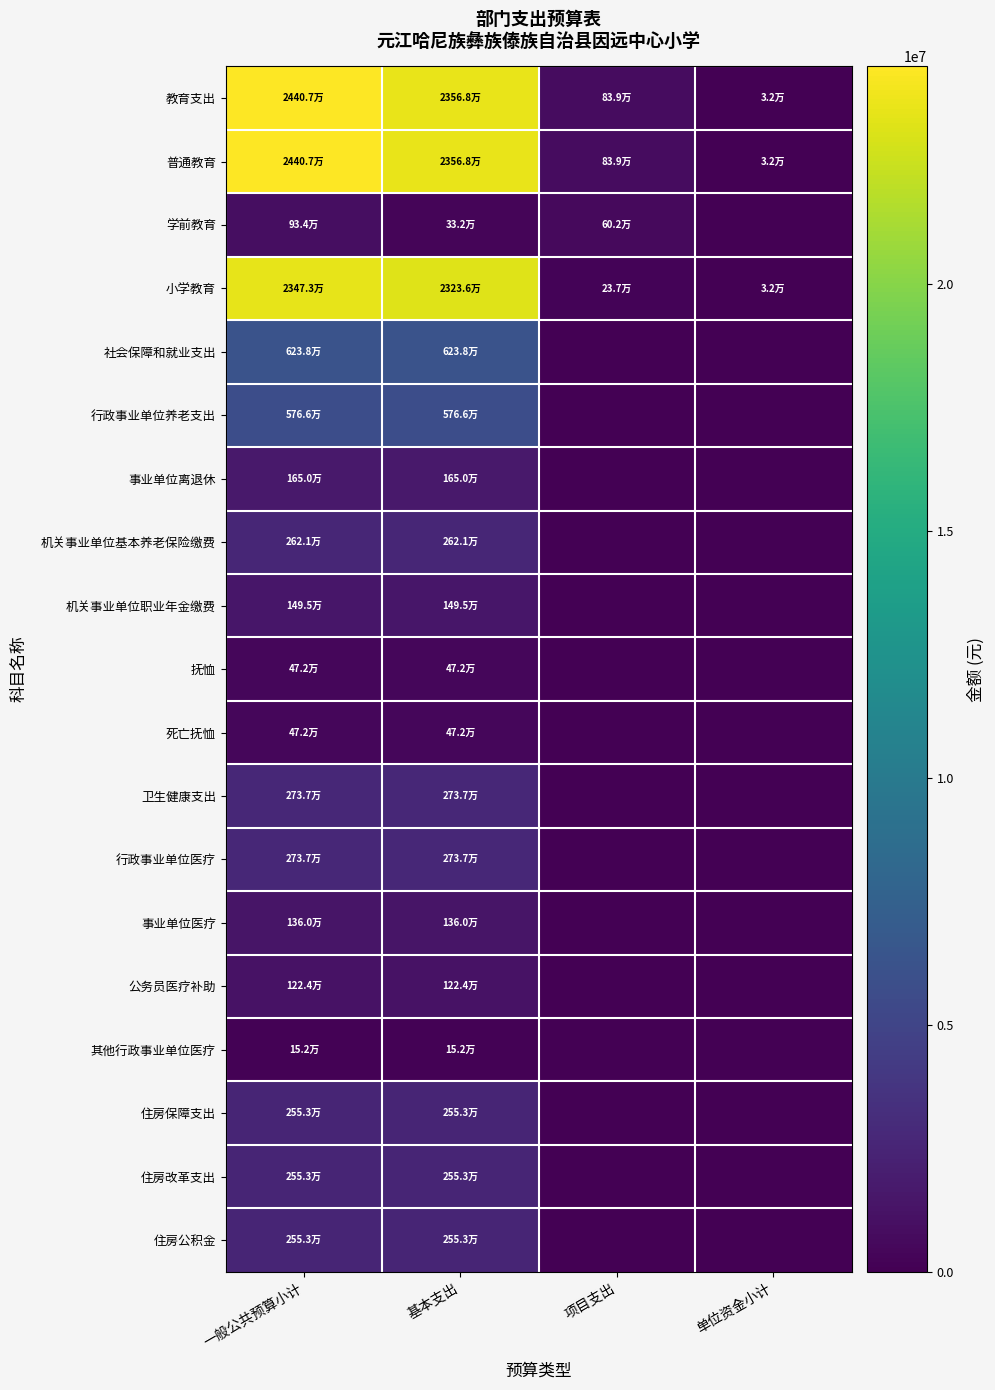

How many data points does each series have?

4